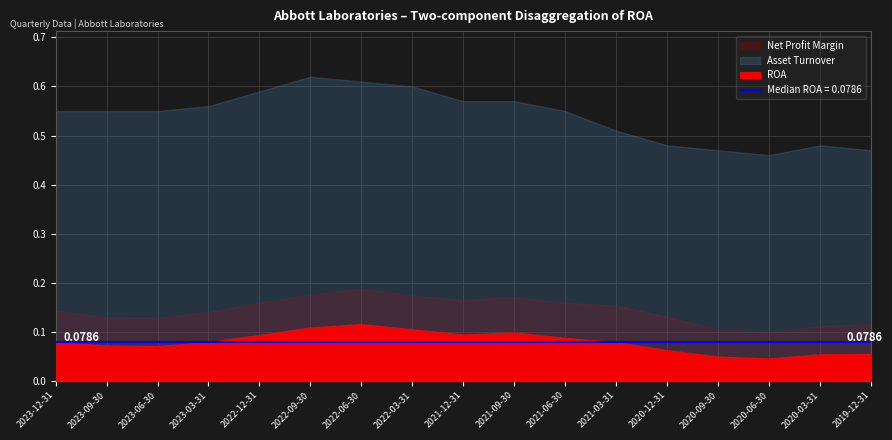

True or false: Net Profit Margin and Asset Turnover cross at least once.

False